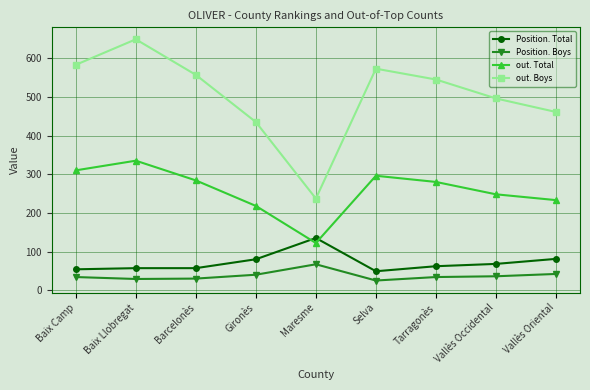

Which series has the largest range (max minus min)?

out. Boys